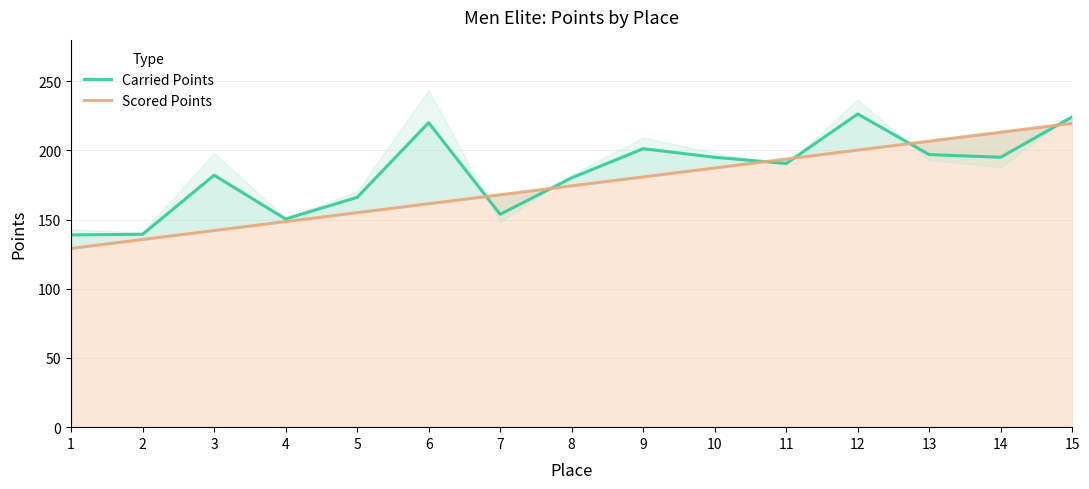

What is the maximum value for Carried Points?

226.3